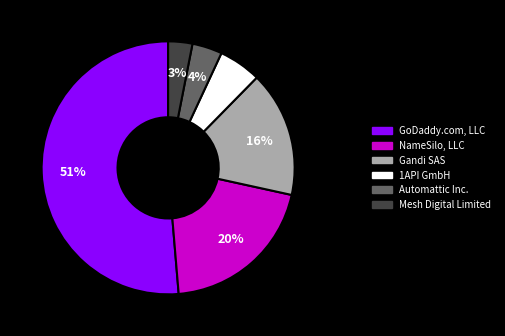

What percentage is the 1API GmbH slice, to the nearest percent?

5%